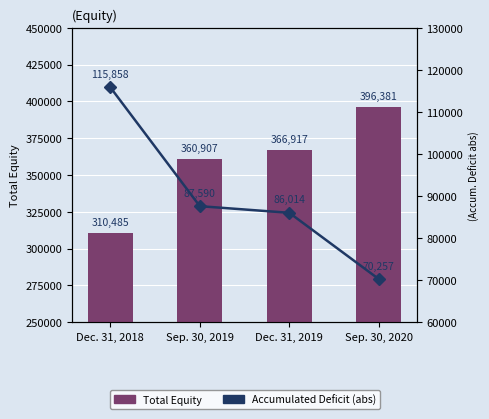

What is the difference between the highest and lowest values at Sep. 30, 2020?

326124